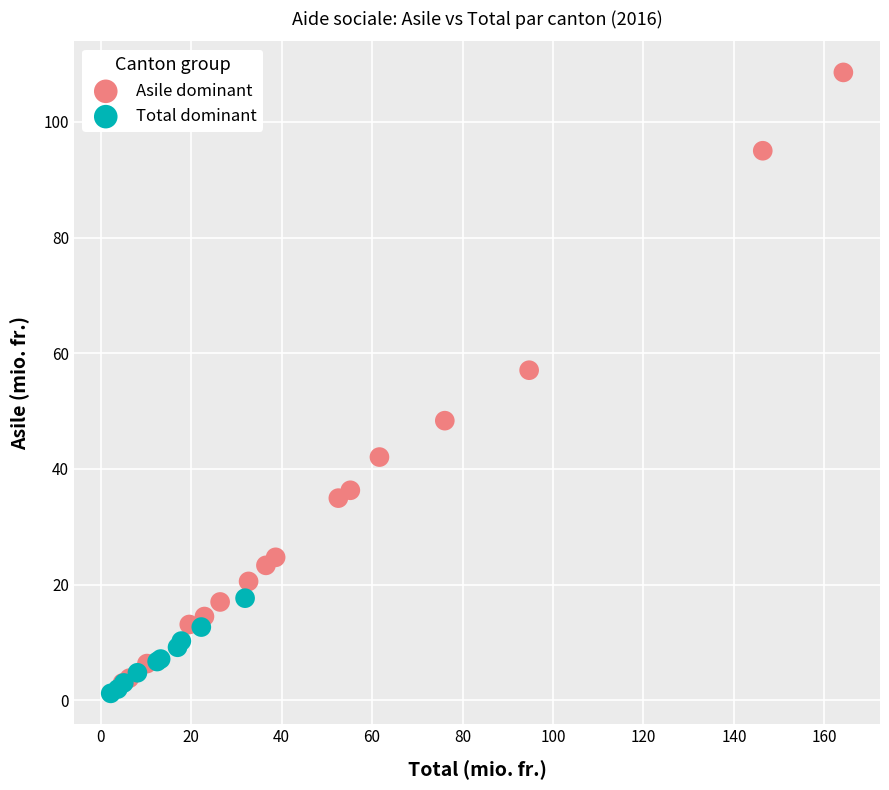

Which series contains the lowest Y value?

Total dominant